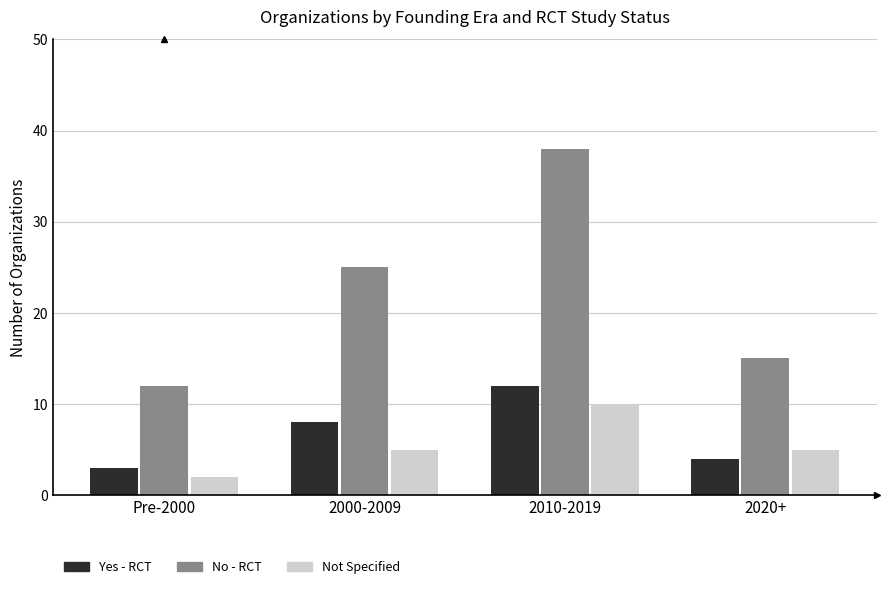

Between Pre-2000 and 2010-2019, which series saw the biggest shift?

No - RCT